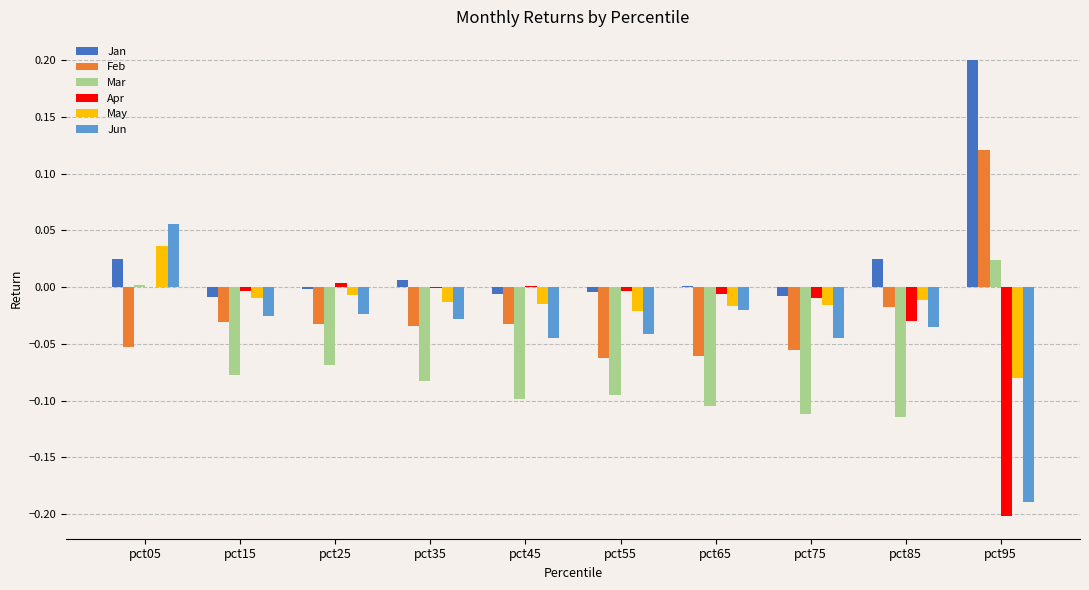

How many groups of bars are there?

10